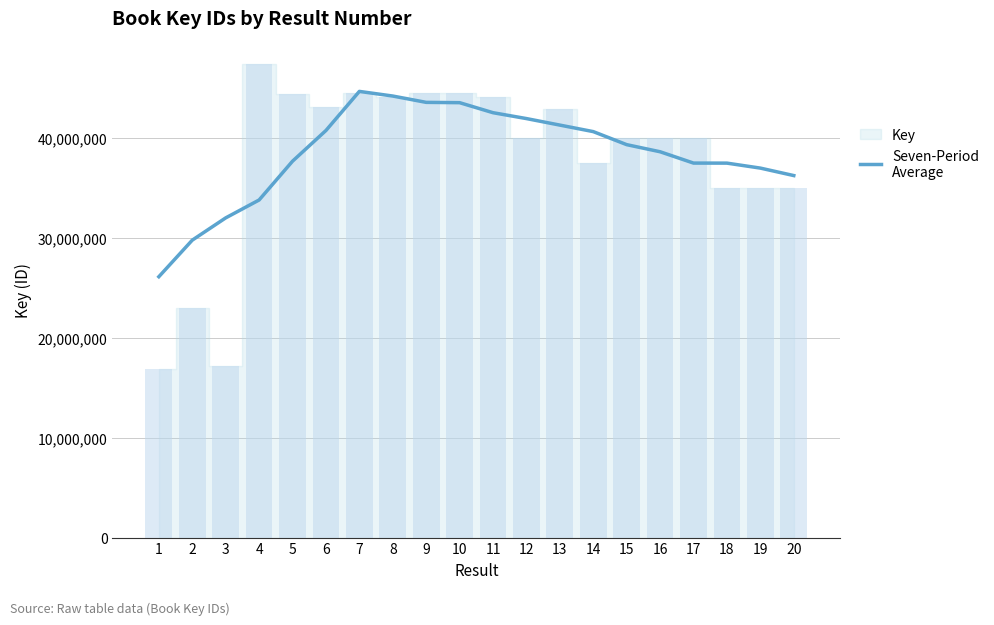

What value does the data have at 10?

43491550.9